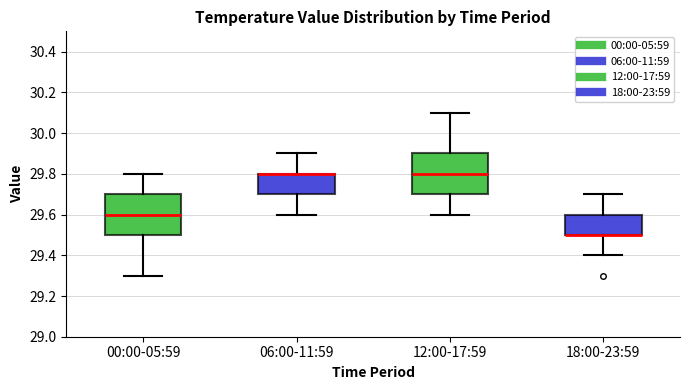

Where does the upper whisker of the box for 12:00-17:59 end on the y-axis? The values are not printed on the chart, so give them approximately, as read against the axis.

30.1